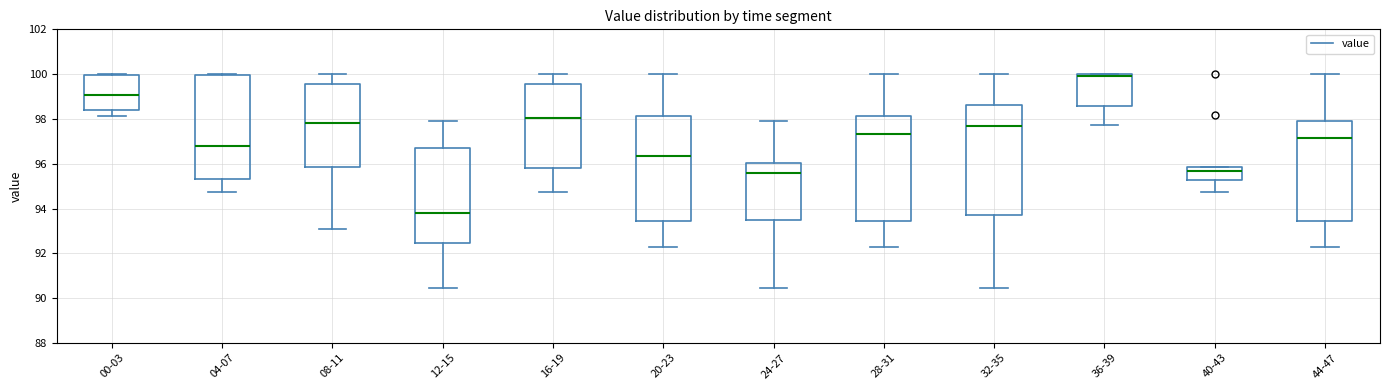

Where is the lower edge of the box for 04-07 on the y-axis? The values are not printed on the chart, so give them approximately, as read against the axis.

95.4